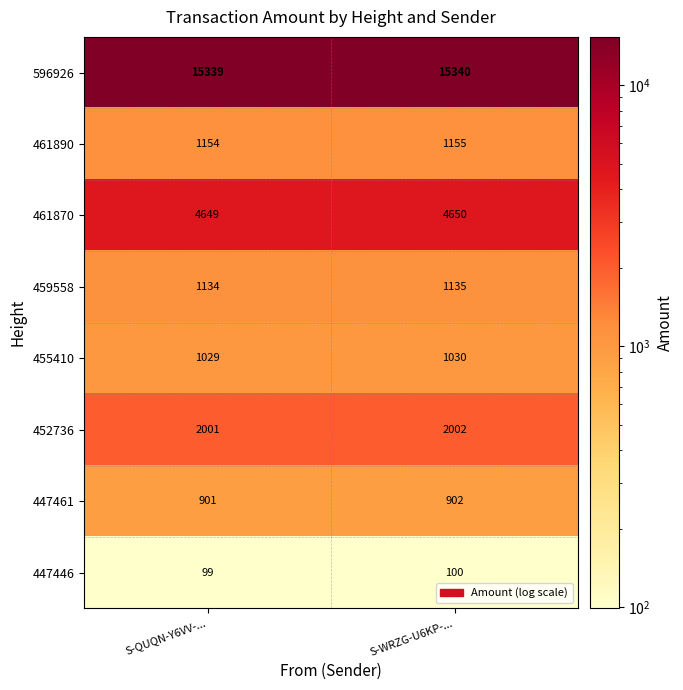

Rank the series at S-WRZG-U6KP-... from lowest to highest value.

447446, 447461, 455410, 459558, 461890, 452736, 461870, 596926